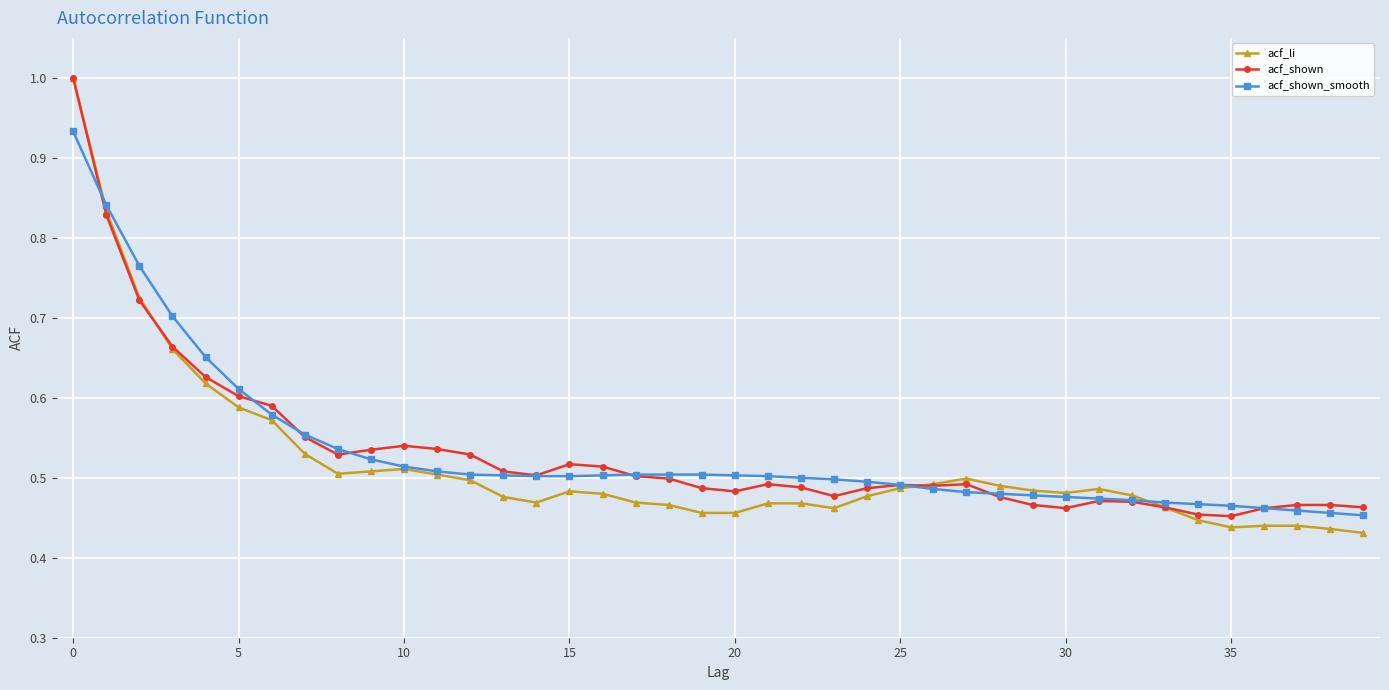

What are all the series names shown in the legend?

acf_li, acf_shown, acf_shown_smooth